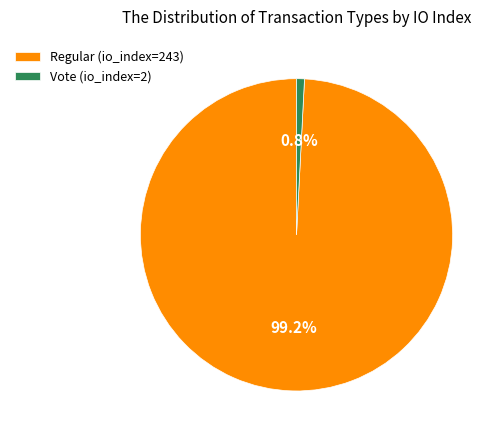

To the nearest percent, what is the average slice percentage?

50%